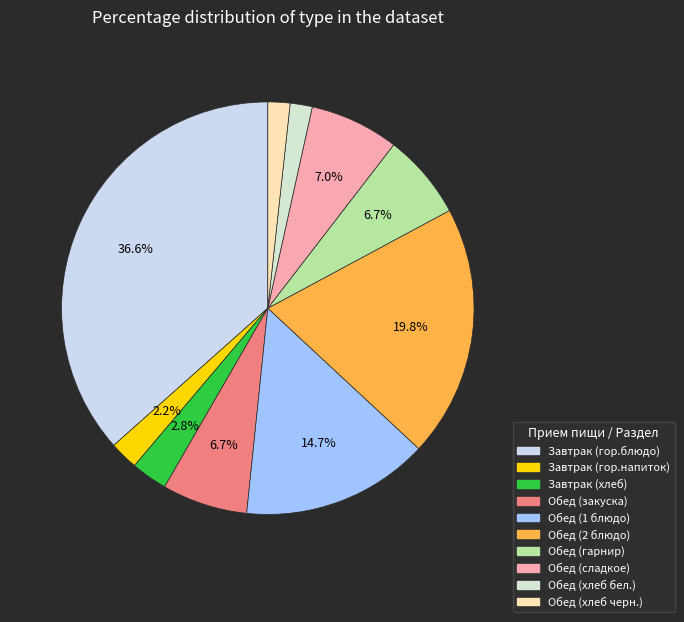

What portion of the pie excludes Завтрак (гор.блюдо)?

63.4%